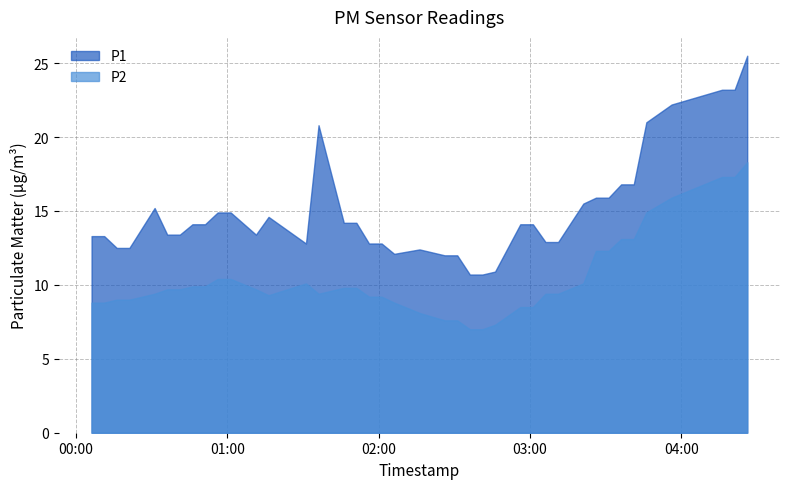

What is the highest value of the P1 series?

25.5